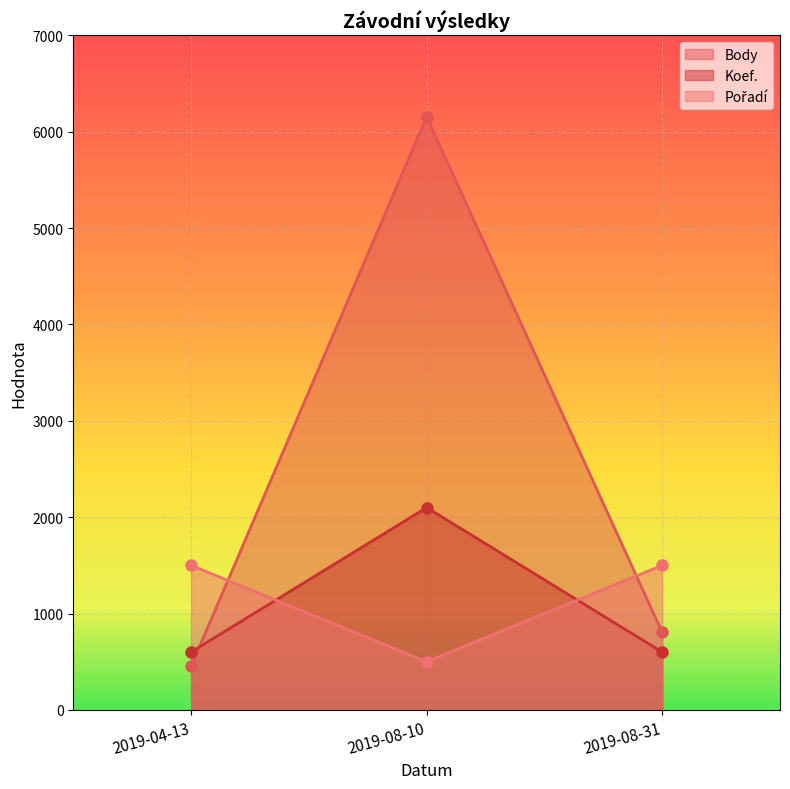

What is the greatest value displayed?

6154